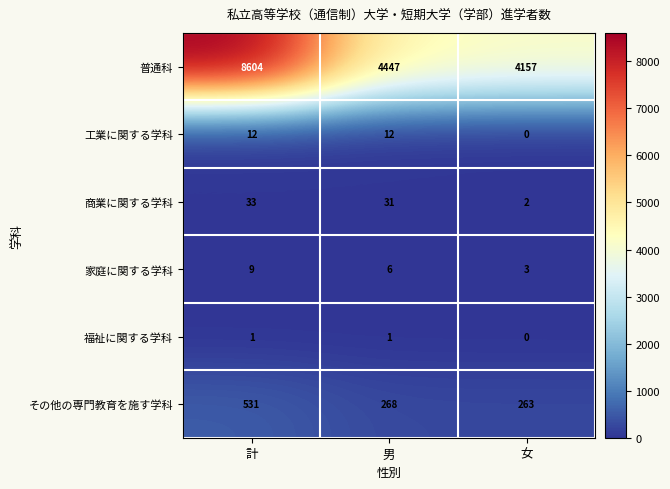

How many categories are shown in the chart?

3